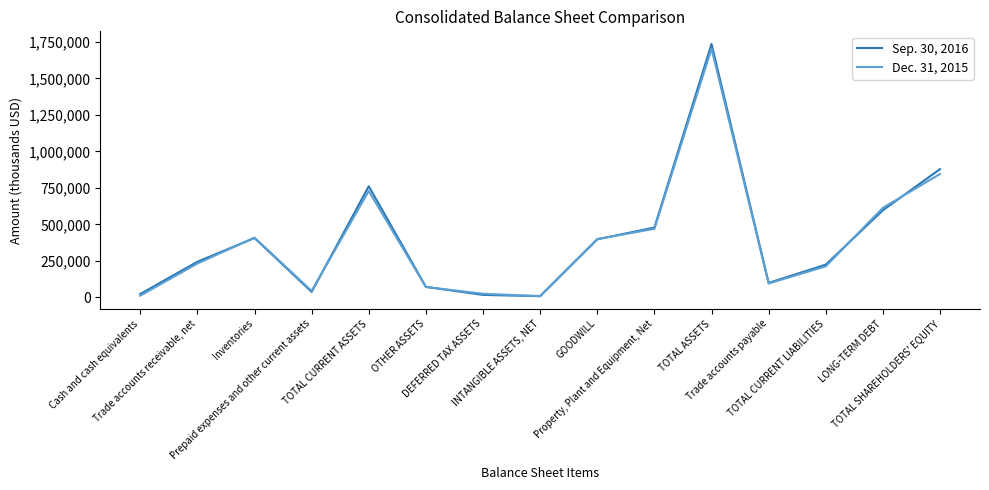

True or false: Dec. 31, 2015 has more than 2 points higher than both neighbors.

True